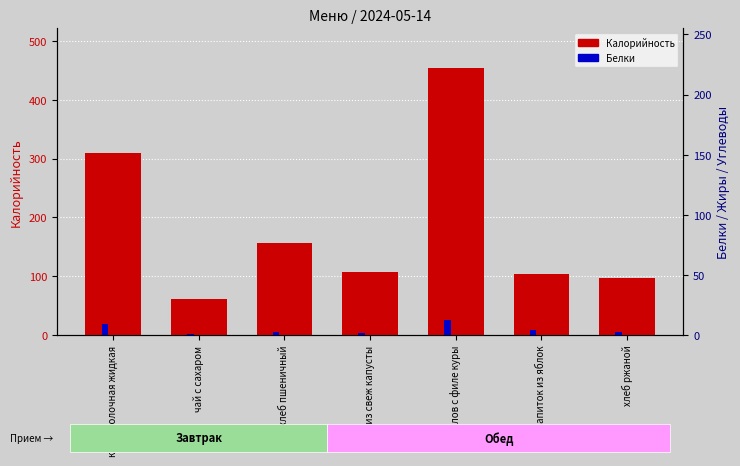

What value does the Белки series have at напиток из яблок, to the nearest 5?

5